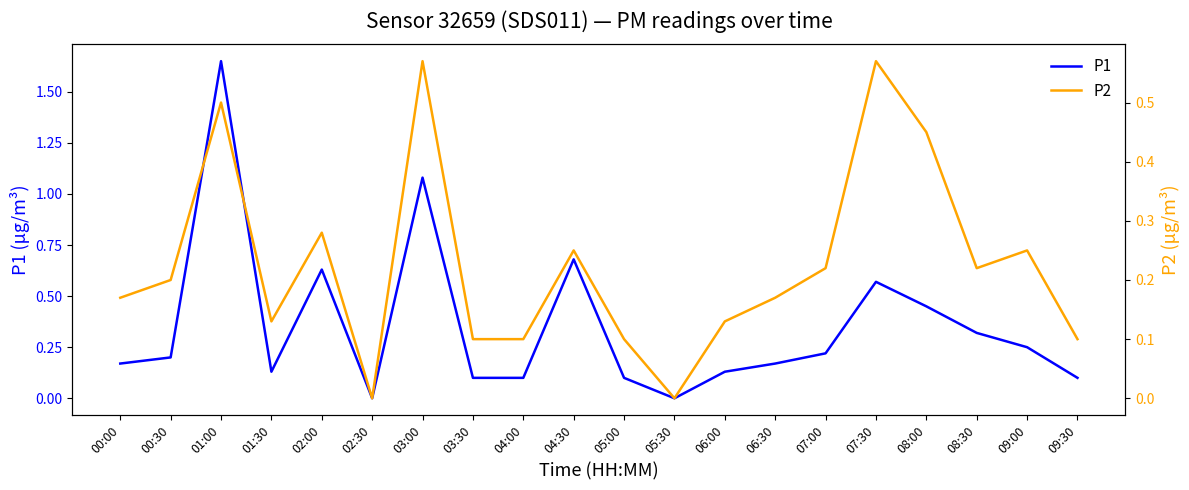

The value of P2 at 08:00 is 0.5. True or false?

True